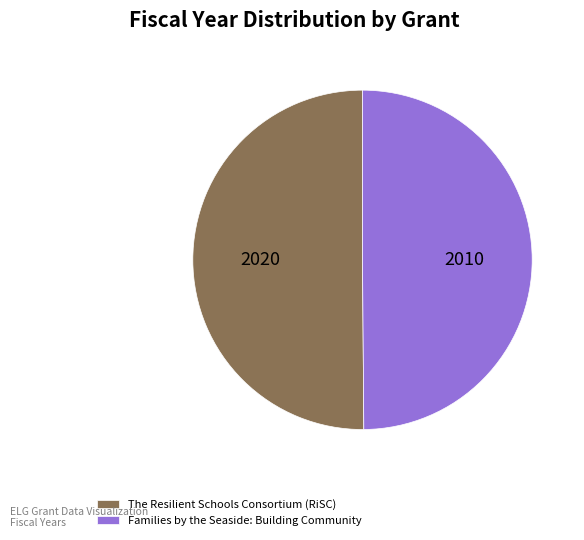

Do Families by the Seaside: Building Community and The Resilient Schools Consortium (RiSC) together represent more than half of the pie?

Yes